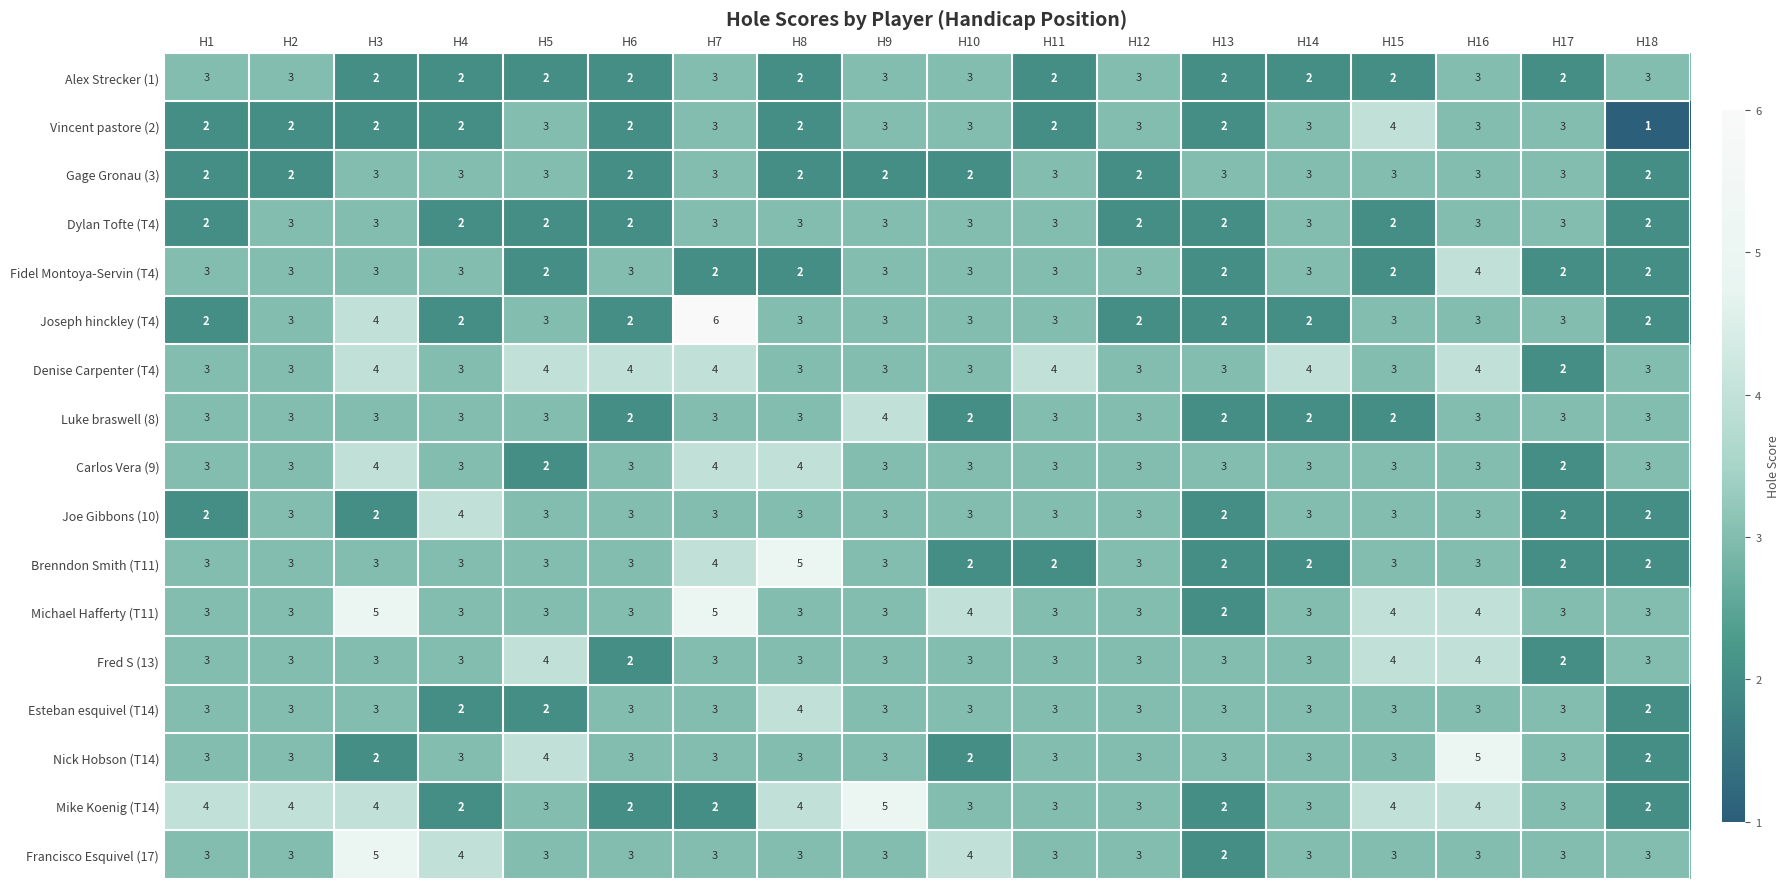

What is the greatest value displayed?

6